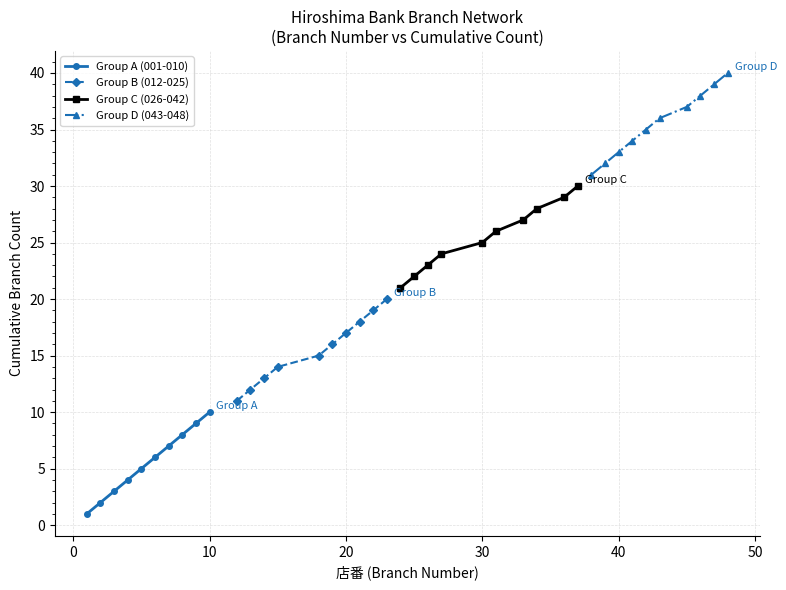

True or false: Group A (001-010) has more than 2 interior local peaks.

False